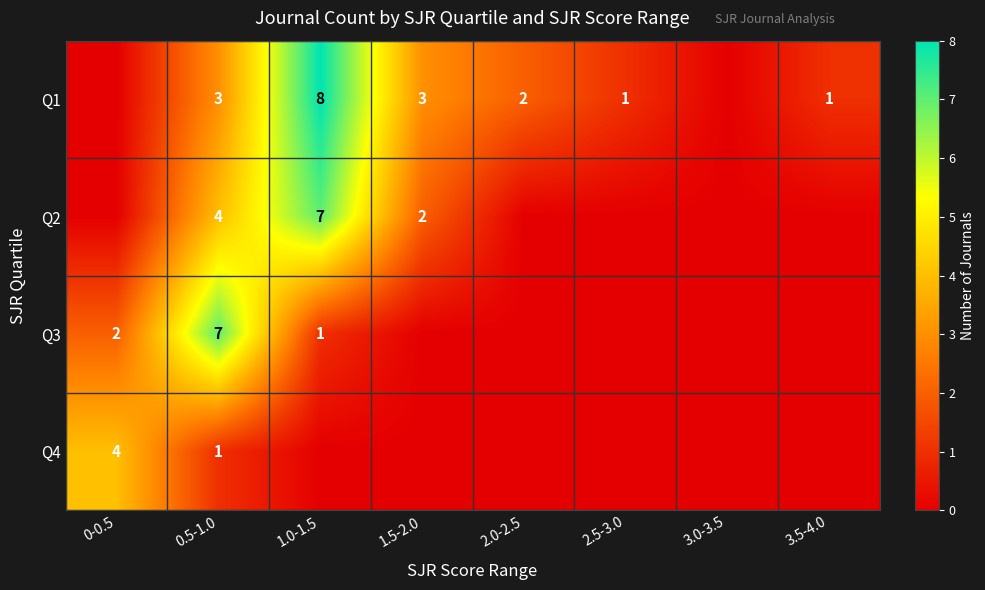

At 0.5-1.0, list the series in order from largest to smallest.

Q3, Q2, Q1, Q4